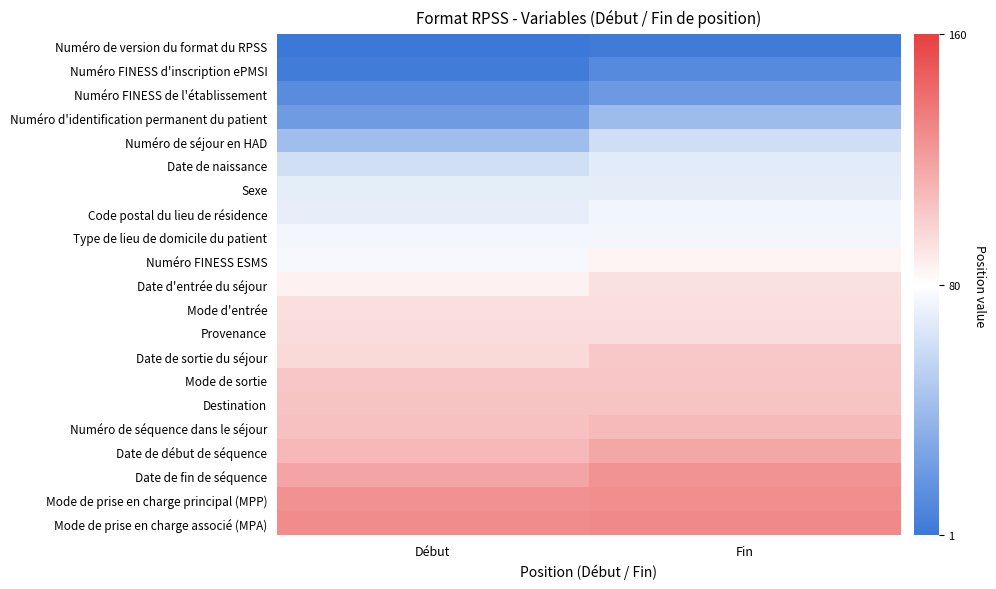

At Début, list the series in order from largest to smallest.

Mode de prise en charge associé (MPA), Mode de prise en charge principal (MPP), Date de fin de séquence, Date de début de séquence, Numéro de séquence dans le séjour, Destination, Mode de sortie, Date de sortie du séjour, Provenance, Mode d'entrée, Date d'entrée du séjour, Numéro FINESS ESMS, Type de lieu de domicile du patient, Code postal du lieu de résidence, Sexe, Date de naissance, Numéro de séjour en HAD, Numéro d'identification permanent du patient, Numéro FINESS de l'établissement, Numéro FINESS d'inscription ePMSI, Numéro de version du format du RPSS